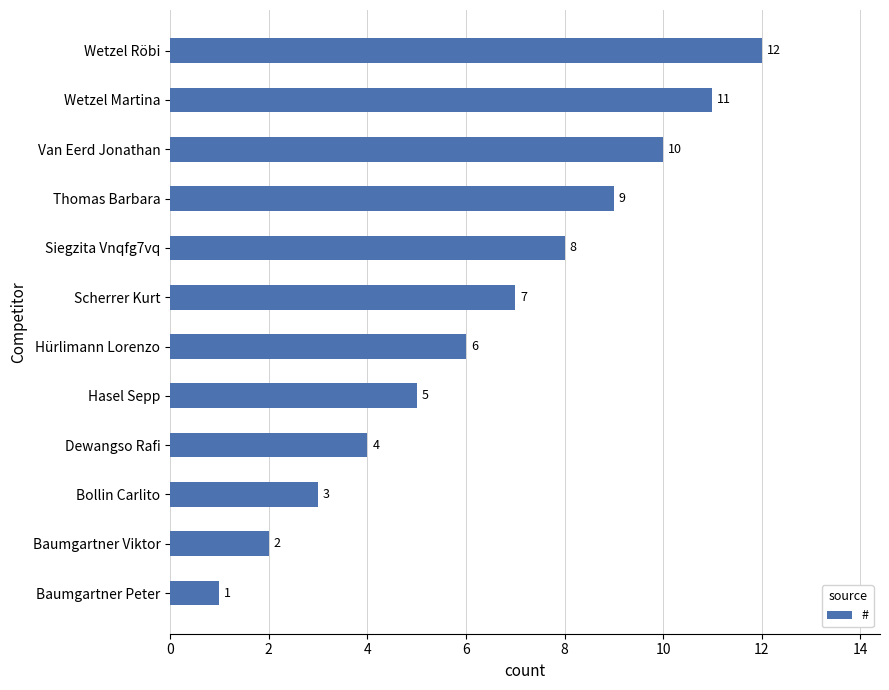

Rank the categories by value from lowest to highest.

Baumgartner Peter, Baumgartner Viktor, Bollin Carlito, Dewangso Rafi, Hasel Sepp, Hürlimann Lorenzo, Scherrer Kurt, Siegzita Vnqfg7vq, Thomas Barbara, Van Eerd Jonathan, Wetzel Martina, Wetzel Röbi